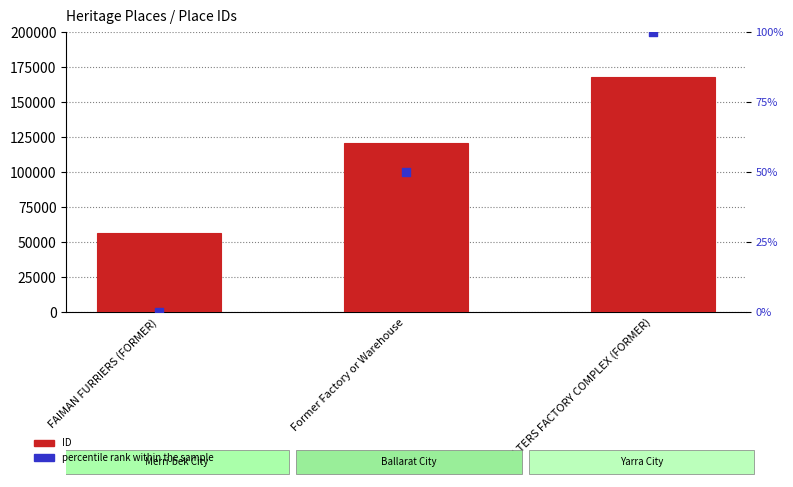

Which series contains the lowest Y value?

percentile rank within the sample